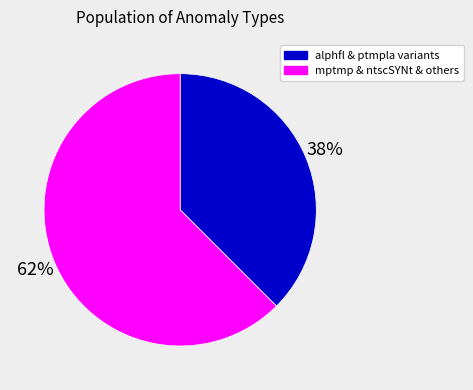

Is the sum of alphfl & ptmpla variants and mptmp & ntscSYNt & others greater than half?

Yes